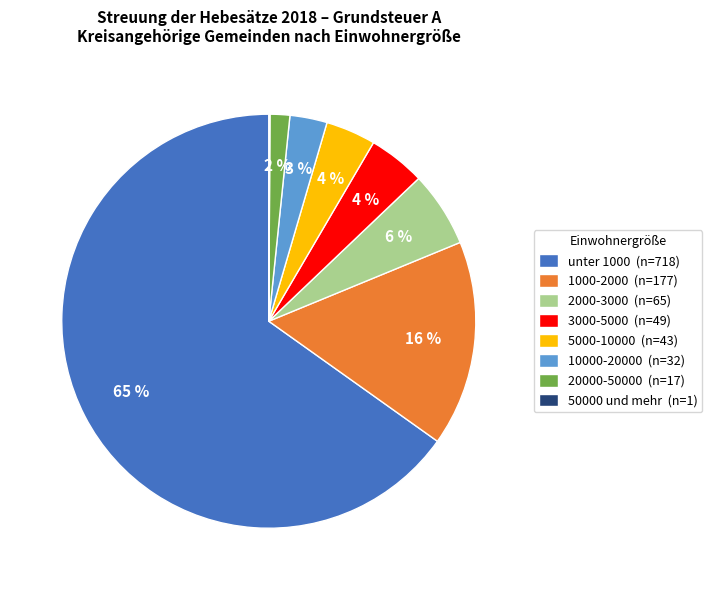

What is the ratio of the value at 10000-20000 to the value at 2000-3000?

0.5